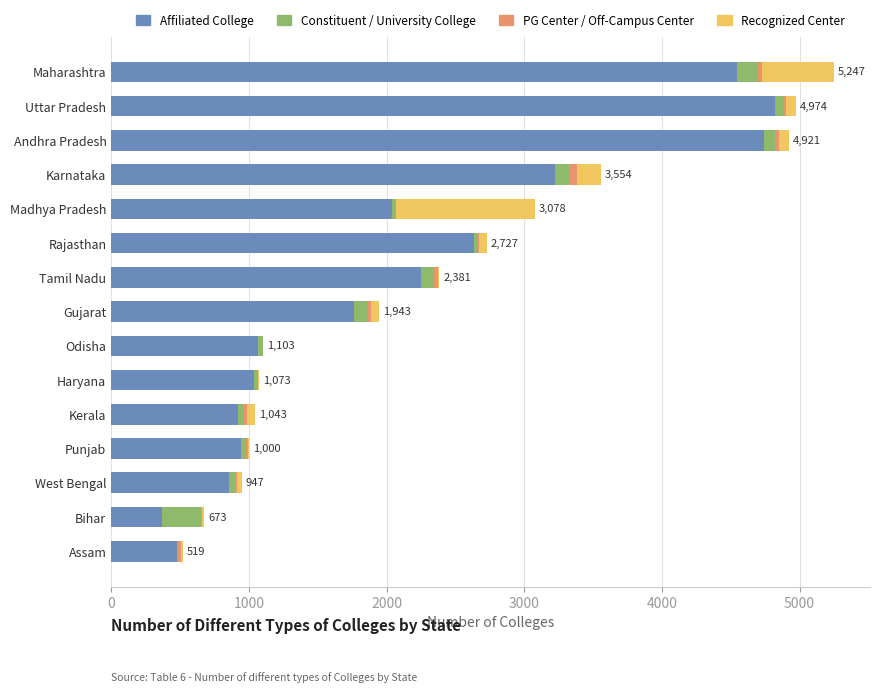

The value of Affiliated College at Assam is 172. True or false?

False